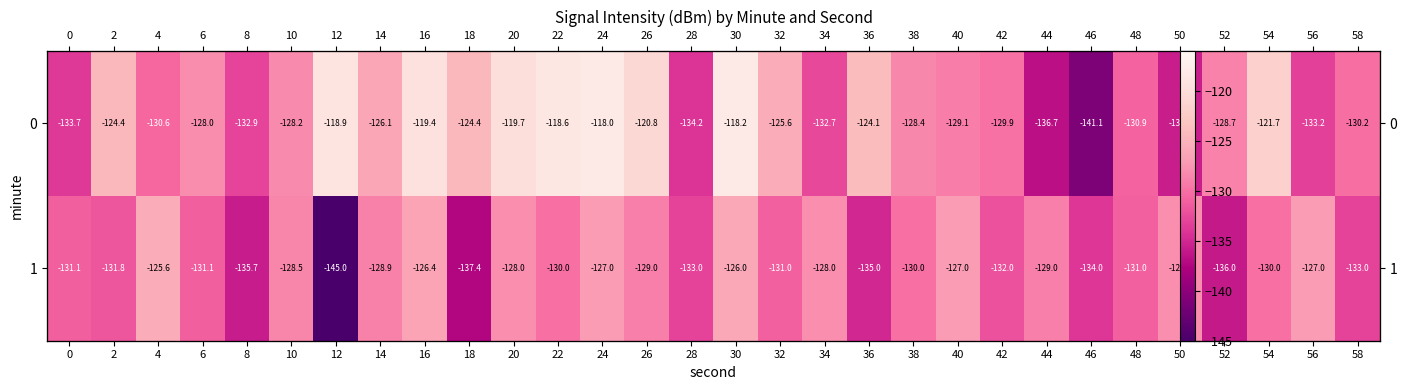

How many values in the 1 series are below -130?

14